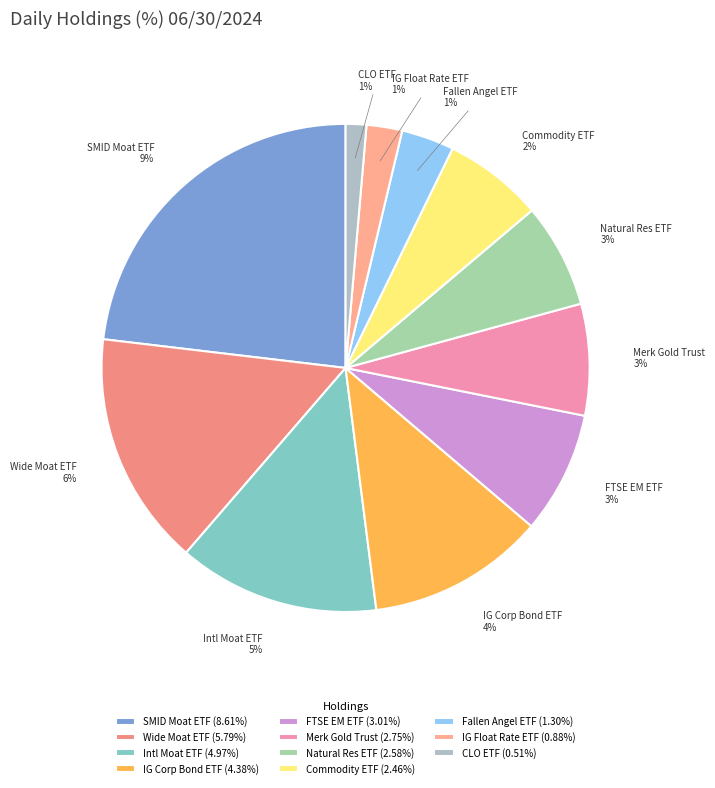

What is the smallest slice in the pie chart?

VanEck CLO ETF